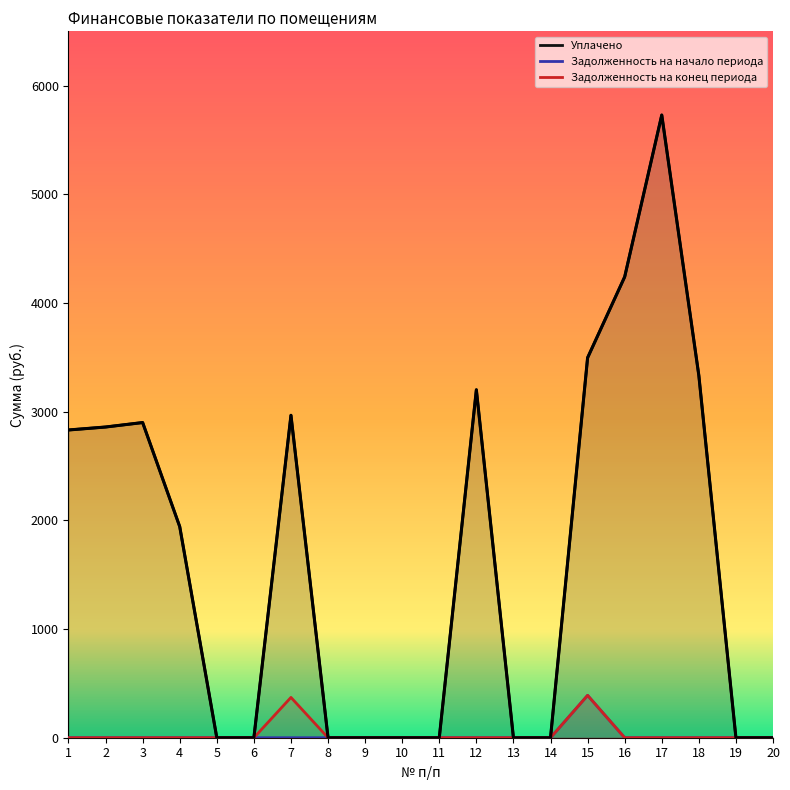

Which series has the widest spread of values?

Уплачено